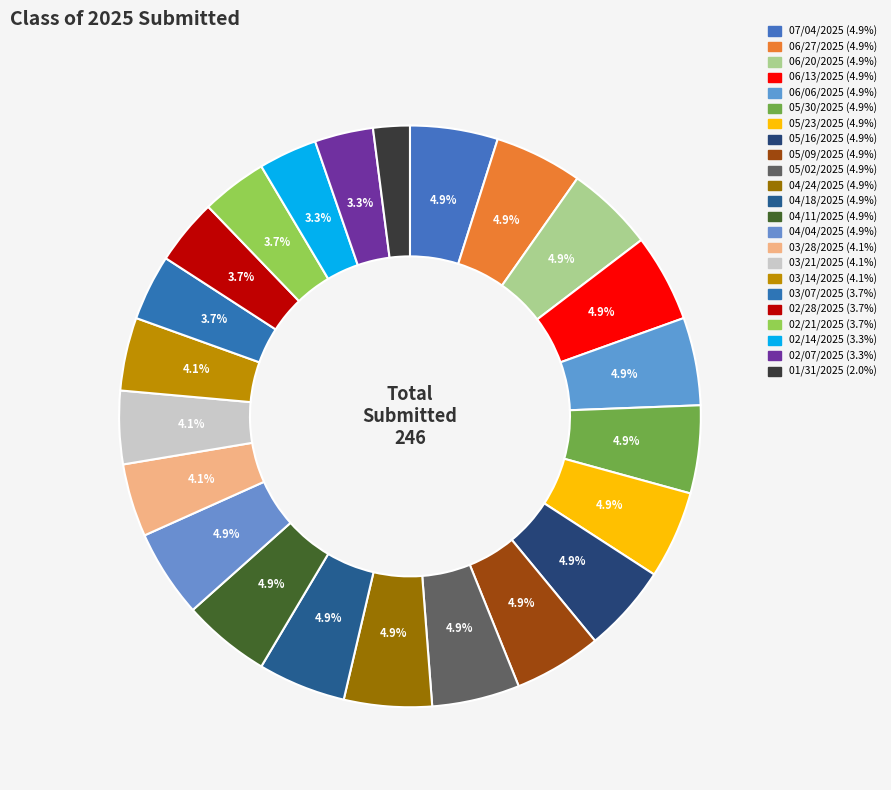

How many segments does this pie chart have?

23